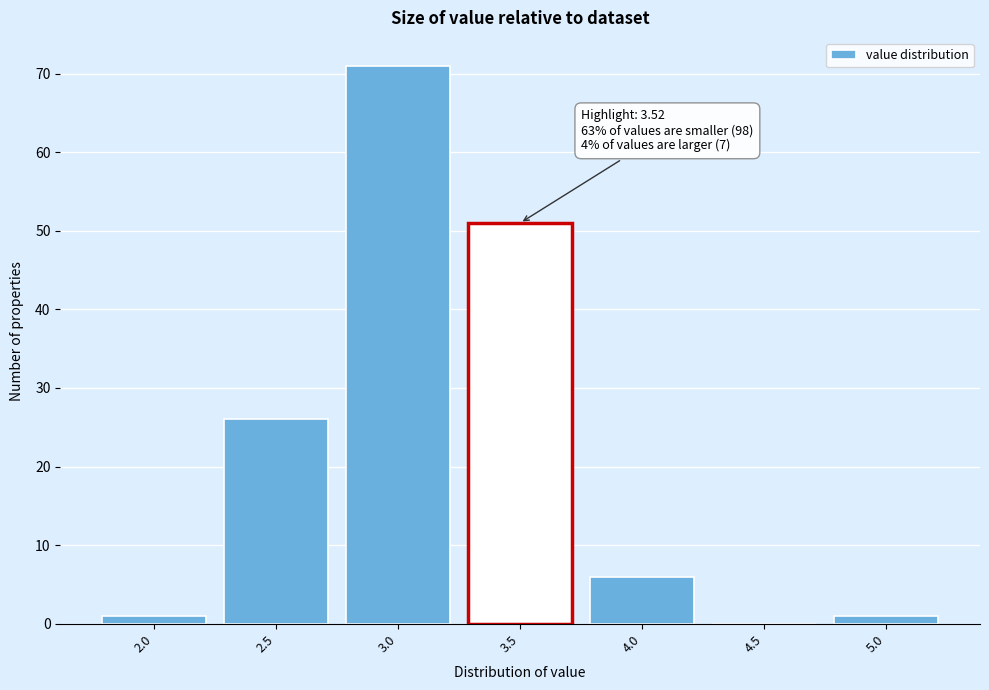

Reading left to right, transcribe all the data shown in this chart.

2.0=1	2.5=26	3.0=71	3.5=51	4.0=6	4.5=0	5.0=1